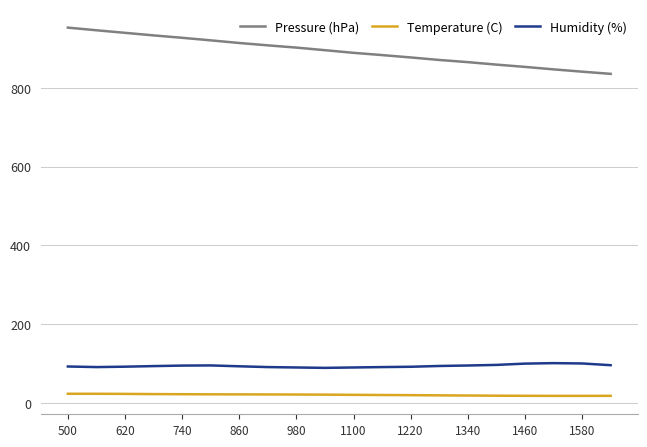

What are all the series names shown in the legend?

Pressure (hPa), Temperature (C), Humidity (%)